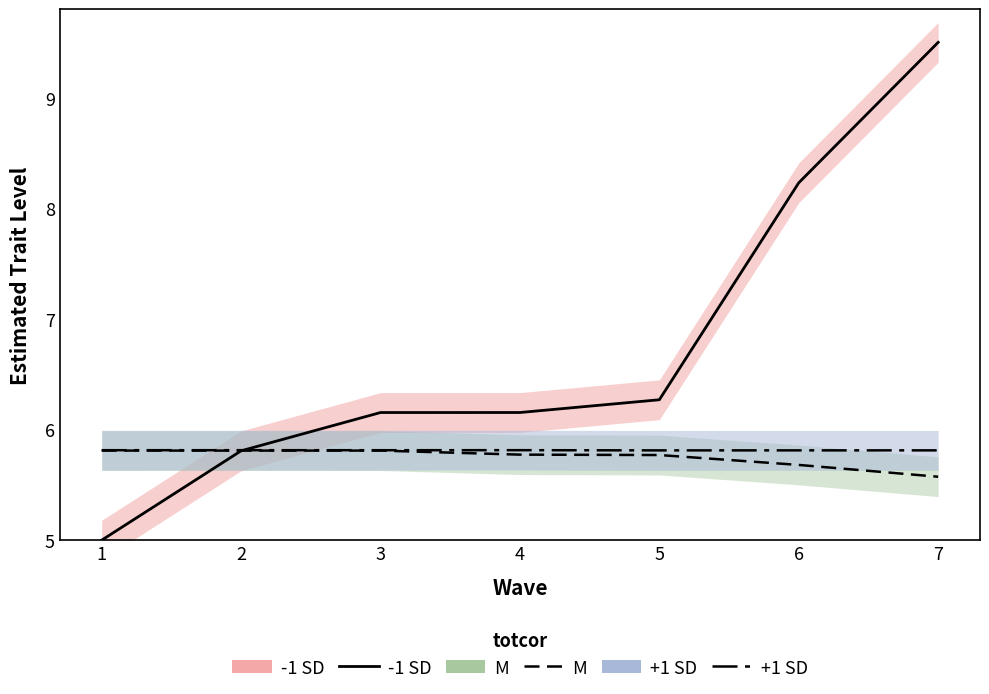

Which series has the largest range (max minus min)?

-1 SD